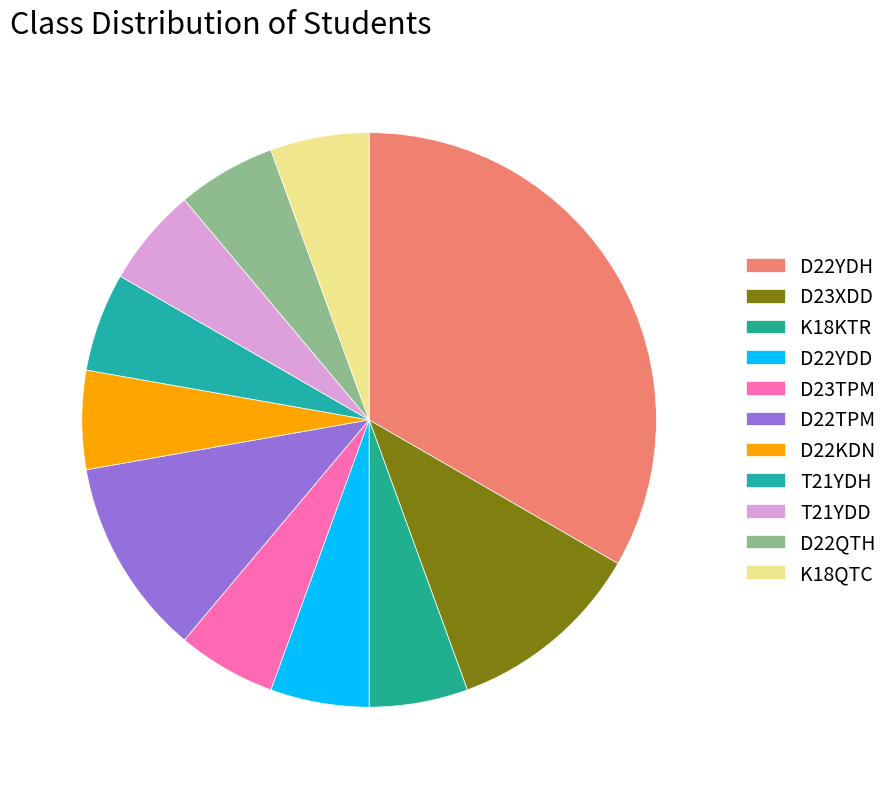

True or false: T21YDH accounts for 6% of the total.

True